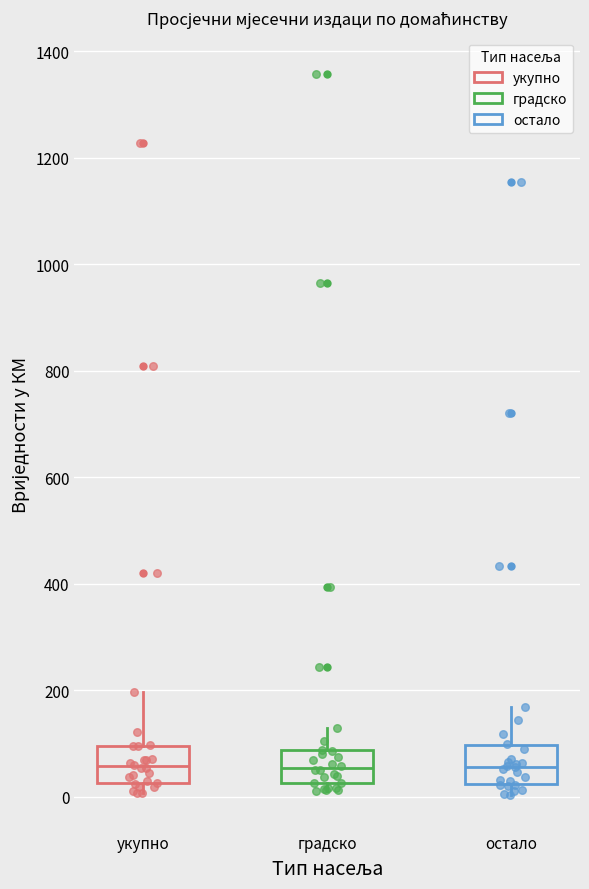

Where is the lower edge of the box for остало on the y-axis? The values are not printed on the chart, so give them approximately, as read against the axis.

20